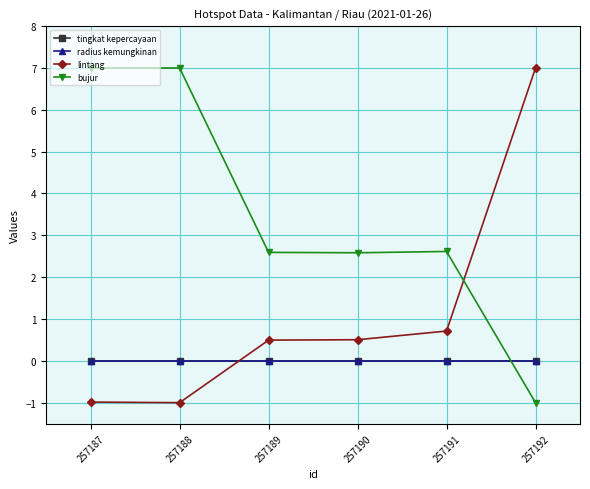

True or false: tingkat kepercayaan and radius kemungkinan cross at least once.

False